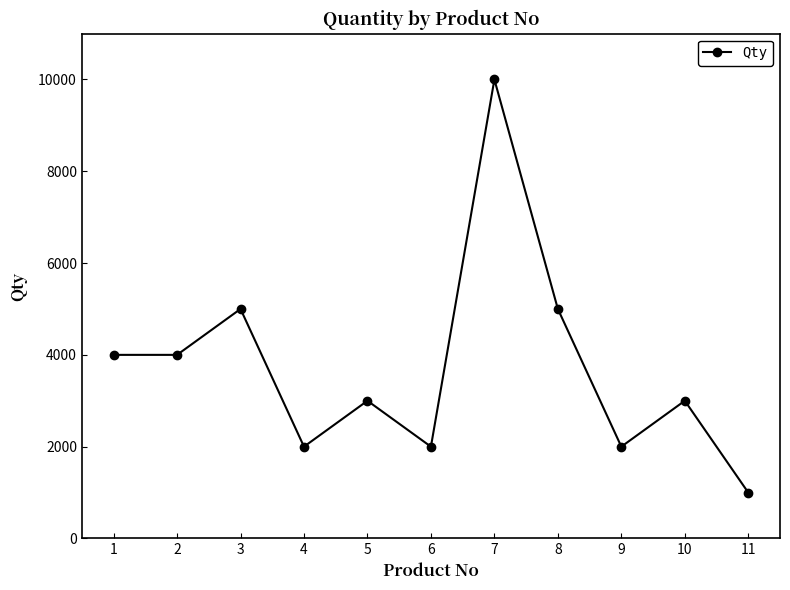

What is the change in value from 1 to 8?

+1000